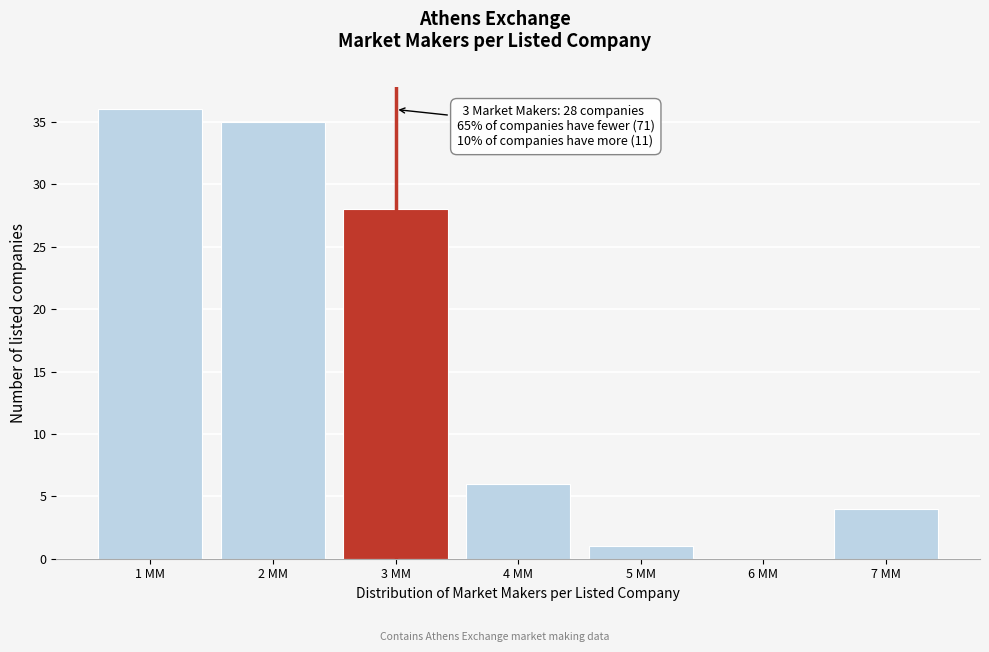

Reading left to right, extract all data points from this chart.

1 MM=36	2 MM=35	3 MM=28	4 MM=6	5 MM=1	6 MM=0	7 MM=4